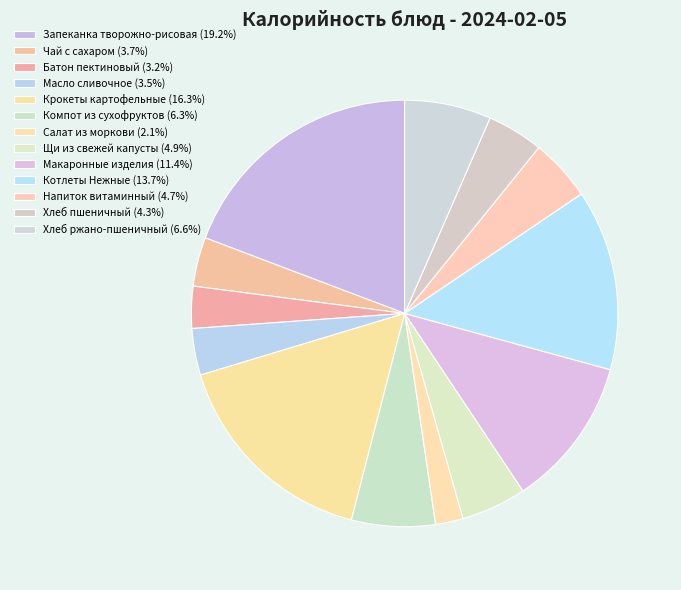

To the nearest percent, what percentage of the pie is Запеканка творожно-рисовая?

19%